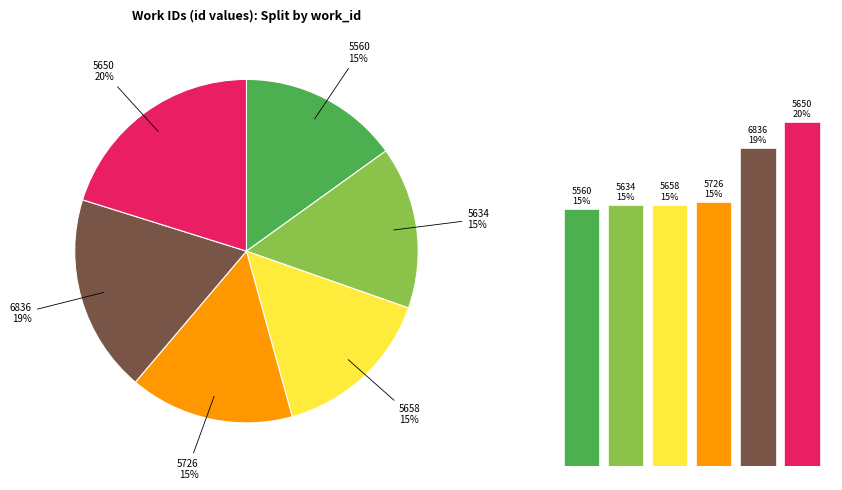

Rank the categories by value from highest to lowest.

5650, 6836, 5726, 5658, 5634, 5560